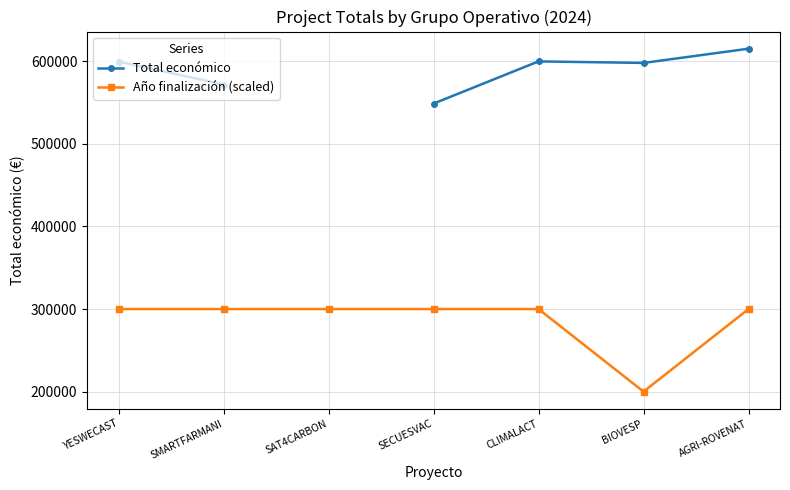

At which category does the chart reach its minimum across all series?

BIOVESP